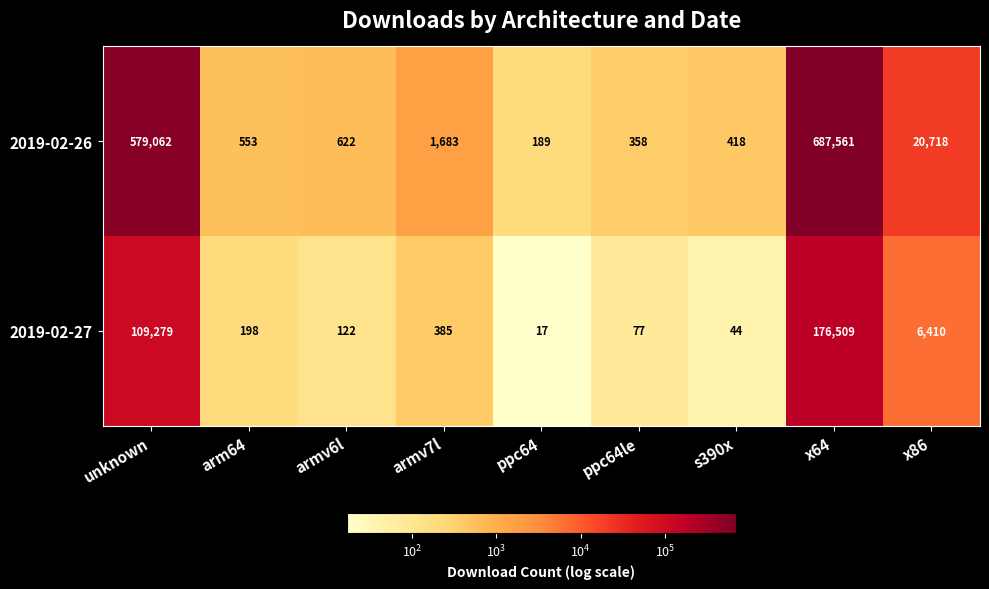

How many data points in 2019-02-27 are less than 198?

4